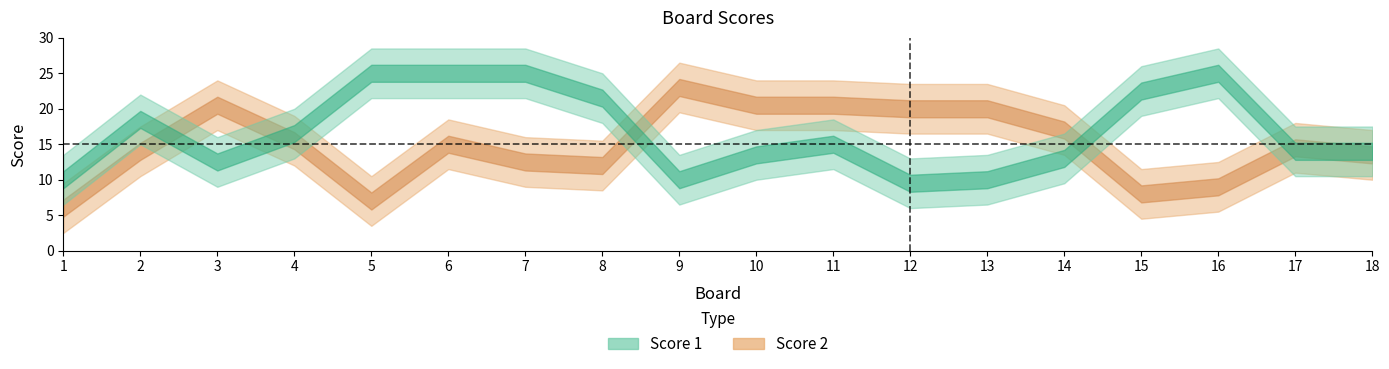

How many lines are shown in the chart?

2